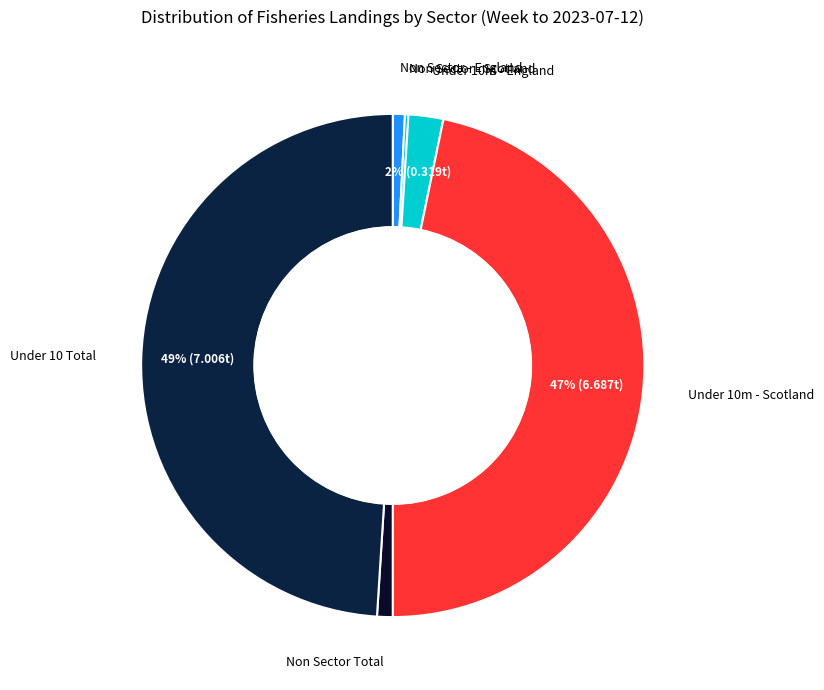

How many segments does this pie chart have?

6